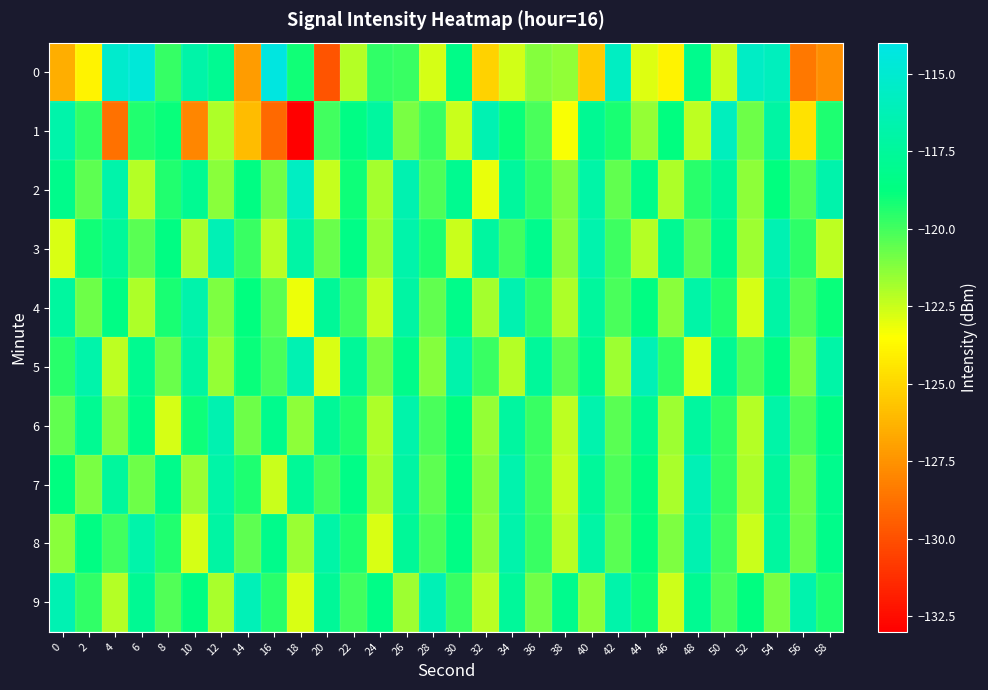

Reading right to left, what are all the values shown in this chart?

0: 58=-127.7	56=-128.5	54=-115.9	52=-115.5	50=-122.5	48=-118.1	46=-123.9	44=-122.9	42=-115.7	40=-125.4	38=-121.4	36=-121.2	34=-122.7	32=-125.1	30=-118.3	28=-122.7	26=-119.8	24=-119.7	22=-122.1	20=-129.8	18=-119.1	16=-114.3	14=-127.2	12=-117.9	10=-116.9	8=-119.7	6=-114.7	4=-115.2	2=-123.9	0=-126.5
1: 58=-119.3	56=-124.6	54=-117.1	52=-120.8	50=-115.9	48=-122.3	46=-118.7	44=-121.5	42=-119.2	40=-117.8	38=-123.4	36=-120.1	34=-118.9	32=-116.4	30=-122.5	28=-119.8	26=-121.0	24=-117.3	22=-118.5	20=-120.0	18=-133.0	16=-129.1	14=-126.0	12=-121.9	10=-128.0	8=-118.9	6=-119.4	4=-128.7	2=-119.7	0=-116.8
2: 58=-116.7	56=-120.3	54=-118.8	52=-121.4	50=-117.6	48=-119.5	46=-122.0	44=-118.3	42=-120.6	40=-116.9	38=-121.1	36=-119.7	34=-117.4	32=-123.1	30=-118.0	28=-120.2	26=-116.5	24=-121.8	22=-119.0	20=-122.4	18=-115.7	16=-120.9	14=-118.6	12=-121.3	10=-117.9	8=-119.4	6=-122.1	4=-116.8	2=-120.5	0=-118.2
3: 58=-122.3	56=-119.6	54=-116.4	52=-121.7	50=-118.2	48=-120.5	46=-117.8	44=-122.1	42=-119.9	40=-116.6	38=-121.3	36=-118.1	34=-120.0	32=-117.2	30=-122.5	28=-119.3	26=-116.8	24=-121.6	22=-118.4	20=-120.7	18=-117.0	16=-122.2	14=-119.8	12=-116.3	10=-121.9	8=-118.6	6=-120.4	4=-117.5	2=-119.1	0=-122.8
4: 58=-118.9	56=-120.3	54=-117.0	52=-122.7	50=-119.4	48=-116.9	46=-121.3	44=-118.6	42=-120.1	40=-117.4	38=-122.0	36=-119.7	34=-116.5	32=-121.8	30=-118.3	28=-120.6	26=-117.1	24=-122.4	22=-119.9	20=-117.6	18=-123.2	16=-120.4	14=-118.8	12=-121.1	10=-116.7	8=-119.2	6=-122.0	4=-118.5	2=-120.8	0=-117.3
5: 58=-116.9	56=-121.0	54=-118.5	52=-120.2	50=-117.8	48=-122.9	46=-119.6	44=-116.3	42=-121.7	40=-118.0	38=-120.4	36=-117.5	34=-122.1	32=-119.8	30=-116.7	28=-121.2	26=-118.3	24=-120.9	22=-117.6	20=-122.8	18=-116.4	16=-120.1	14=-118.9	12=-121.5	10=-117.2	8=-120.7	6=-118.0	4=-122.3	2=-116.8	0=-119.5
6: 58=-118.5	56=-120.2	54=-116.9	52=-122.1	50=-119.6	48=-117.3	46=-121.7	44=-118.0	42=-120.4	40=-116.6	38=-122.3	36=-119.8	34=-117.2	32=-121.5	30=-118.7	28=-120.1	26=-116.8	24=-122.0	22=-119.3	20=-117.6	18=-121.4	16=-118.1	14=-120.8	12=-116.5	10=-119.0	8=-122.7	6=-118.4	4=-121.2	2=-117.9	0=-120.6
7: 58=-118.1	56=-120.8	54=-117.4	52=-122.0	50=-119.7	48=-116.3	46=-121.9	44=-118.6	42=-120.2	40=-117.5	38=-122.4	36=-119.9	34=-116.6	32=-121.2	30=-118.8	28=-120.5	26=-117.1	24=-121.8	22=-118.4	20=-120.0	18=-117.7	16=-122.5	14=-119.3	12=-116.9	10=-121.6	8=-118.2	6=-120.8	4=-117.4	2=-121.0	0=-118.7
8: 58=-118.3	56=-120.7	54=-117.3	52=-122.5	50=-119.9	48=-116.5	46=-121.1	44=-118.7	42=-120.4	40=-117.0	38=-122.2	36=-119.8	34=-116.7	32=-121.4	30=-118.5	28=-120.1	26=-117.6	24=-122.8	22=-119.3	20=-116.9	18=-121.6	16=-118.2	14=-120.5	12=-117.1	10=-122.7	8=-119.4	6=-116.8	4=-120.0	2=-118.6	0=-121.3
9: 58=-119.3	56=-116.6	54=-121.0	52=-118.7	50=-120.2	48=-117.9	46=-122.6	44=-119.1	42=-116.8	40=-121.4	38=-118.1	36=-120.9	34=-117.5	32=-122.2	30=-119.8	28=-116.3	26=-121.7	24=-118.4	22=-120.0	20=-117.6	18=-122.8	16=-119.5	14=-116.2	12=-121.9	10=-118.6	8=-120.3	6=-117.8	4=-122.1	2=-119.7	0=-116.4